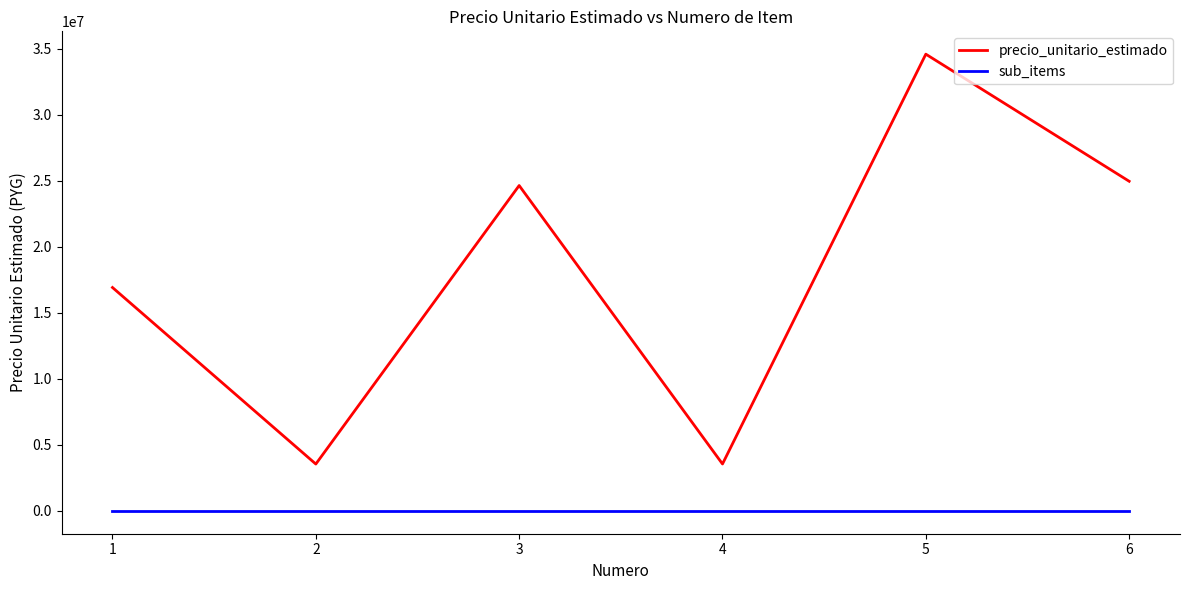

The value of precio_unitario_estimado at 2 is 3546745. True or false?

True